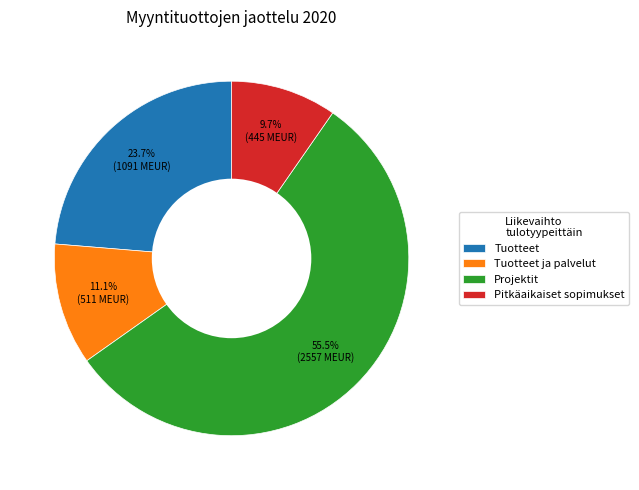

The Pitkäaikaiset sopimukset slice represents 10% of the pie. True or false?

True